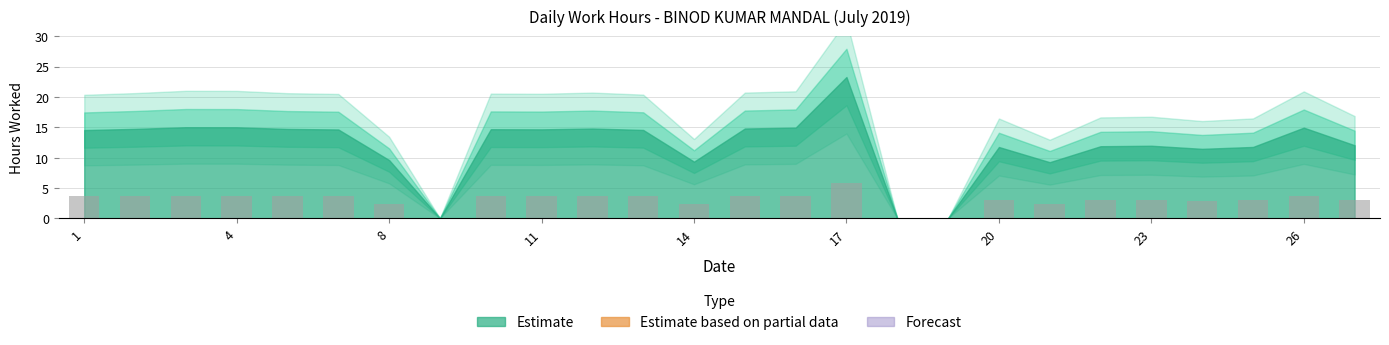

What is the maximum value shown in the chart?

5.8